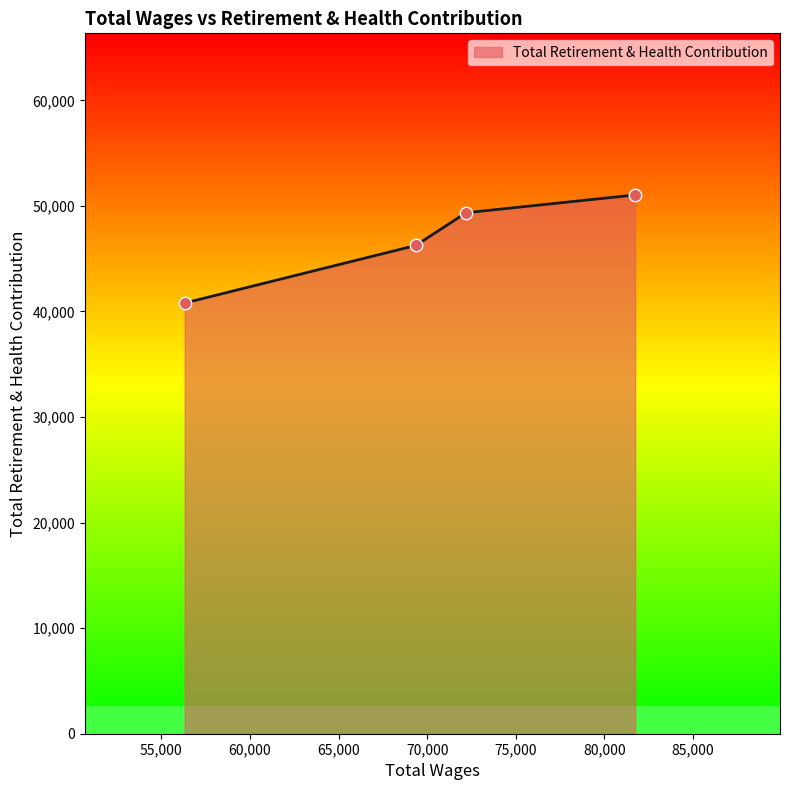

True or false: there are more than 2 points higher than both neighbors.

False